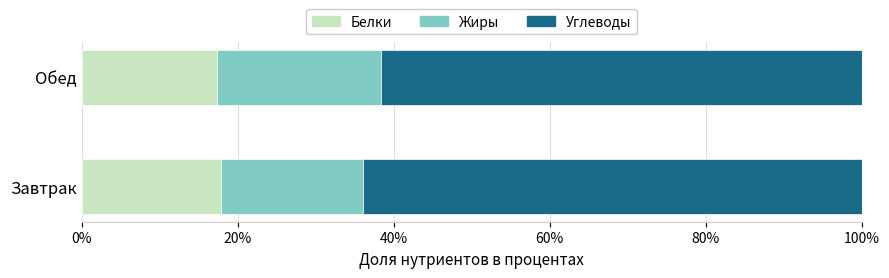

Is it true that Белки equals 17.9 at Завтрак?

True